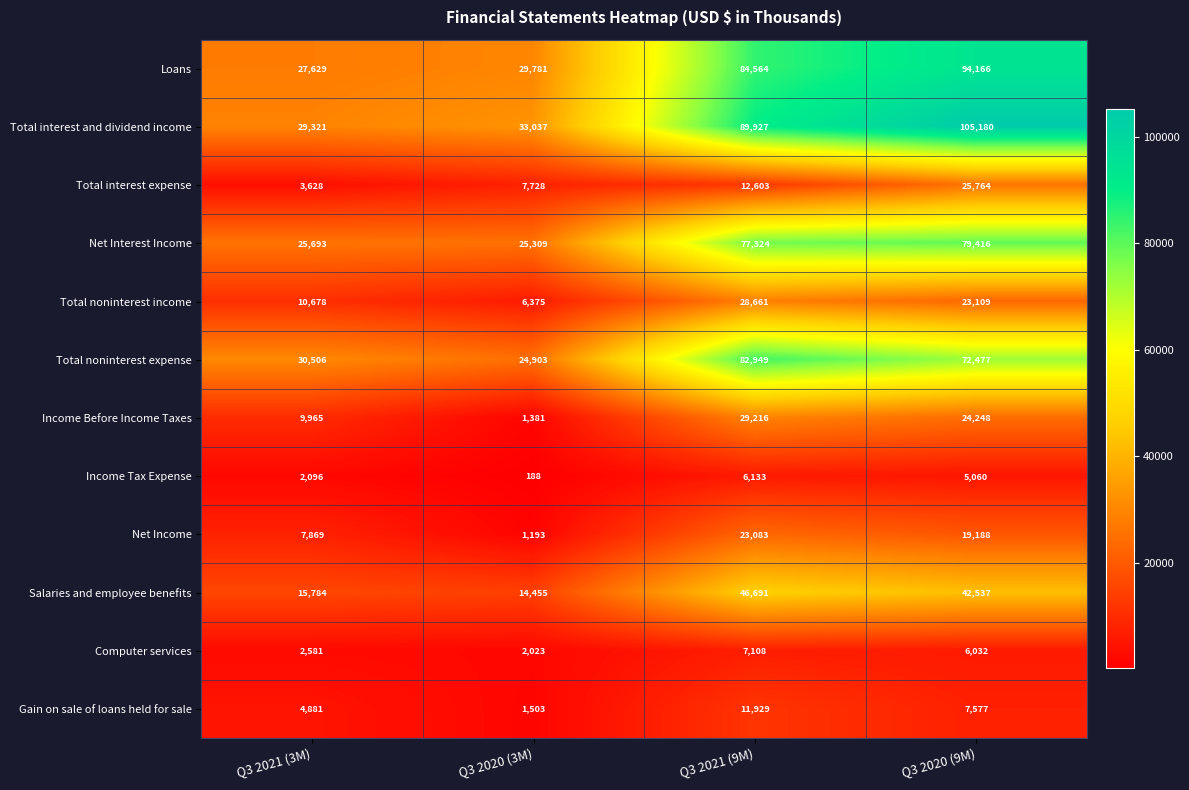

Count the number of categories in the chart.

4